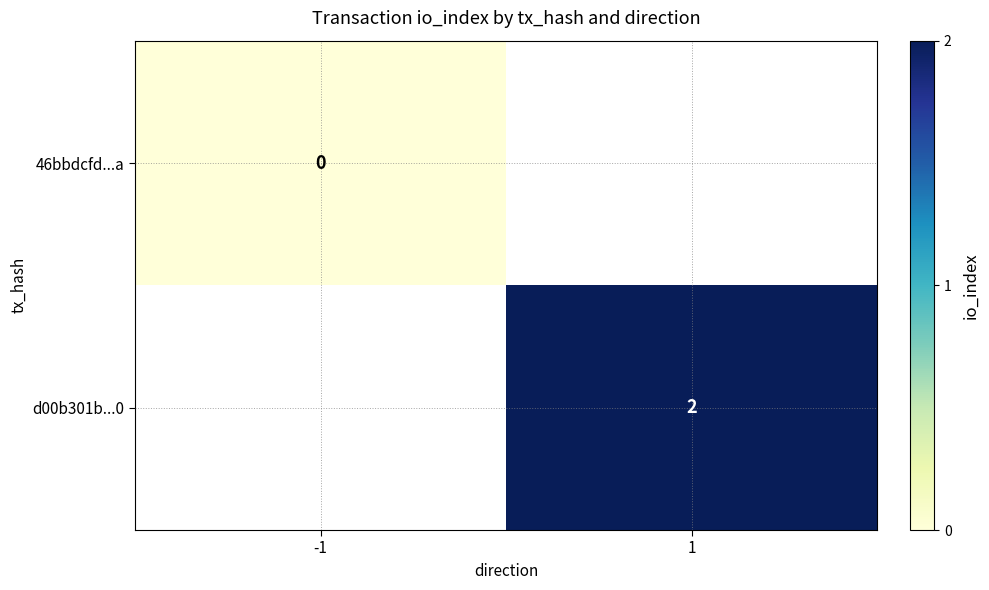

The value of d00b301b...0 at 1 is 3. True or false?

False